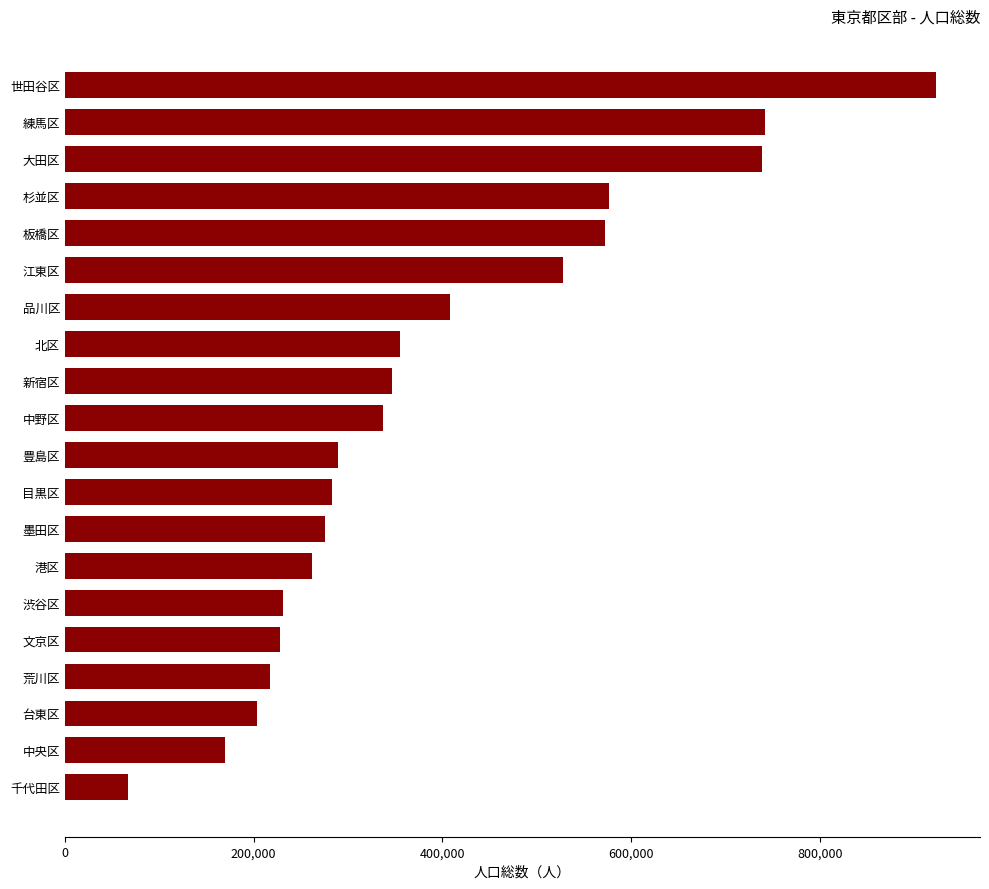

What is the difference between the second highest and second lowest values?

572203